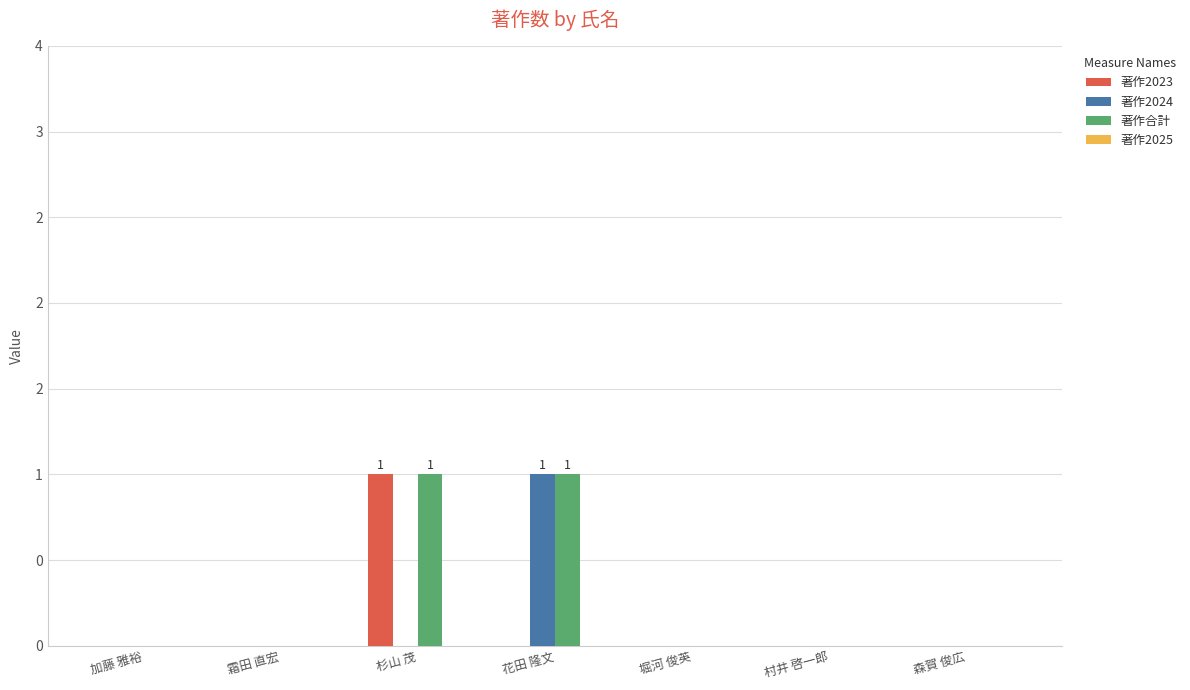

How many bars are there in total?

28